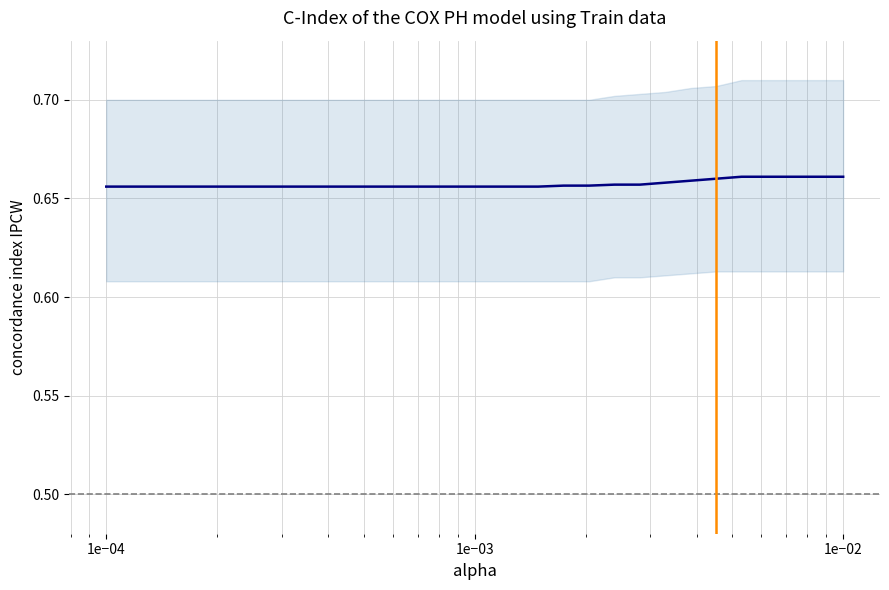

Where is the data nearest to the value 0?

1e−04